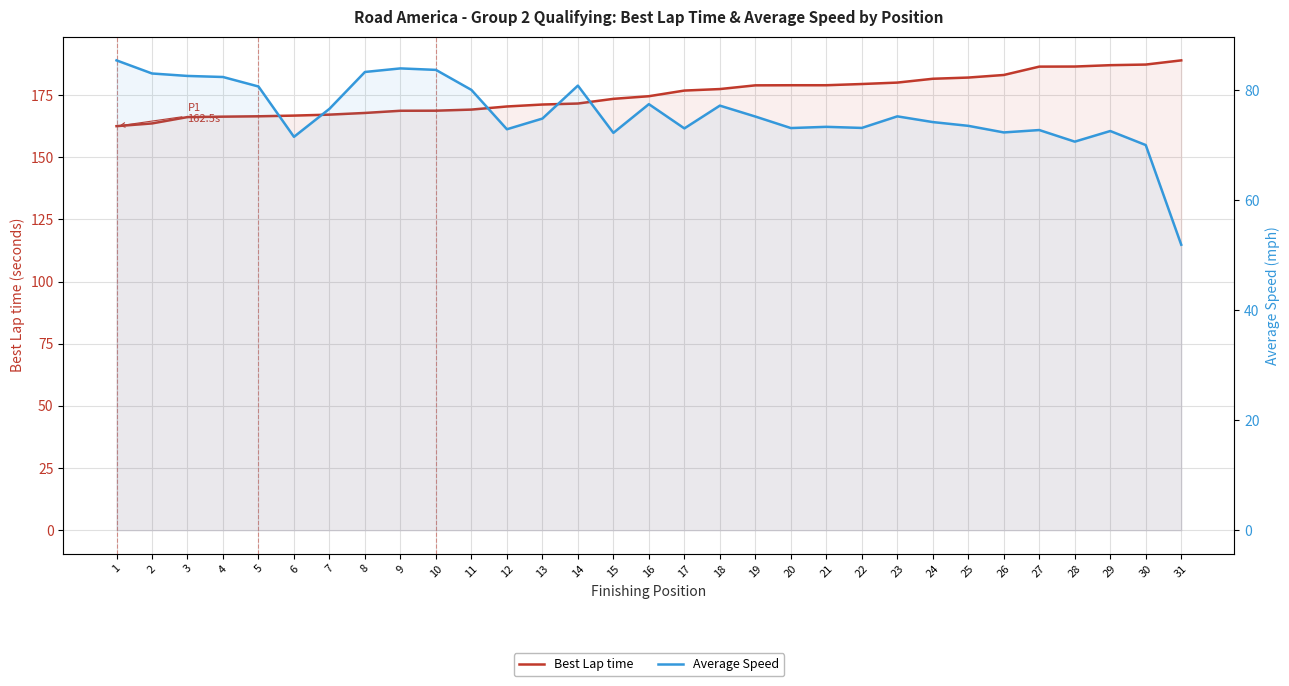

Reading right to left, extract all data points from this chart.

Best Lap time: 188.9	187.3	187.0	186.5	186.4	183.1	182.0	181.5	180.0	179.4	178.9	178.9	178.9	177.4	176.8	174.5	173.5	171.6	171.2	170.4	169.2	168.7	168.7	167.8	167.1	166.7	166.5	166.3	166.1	163.6	162.5
Average Speed: 51.9	70.0	72.6	70.7	72.8	72.3	73.5	74.2	75.3	73.2	73.4	73.1	75.2	77.2	73.1	77.5	72.3	80.9	74.9	72.9	80.1	83.7	84.0	83.3	76.6	71.5	80.7	82.4	82.6	83.1	85.4